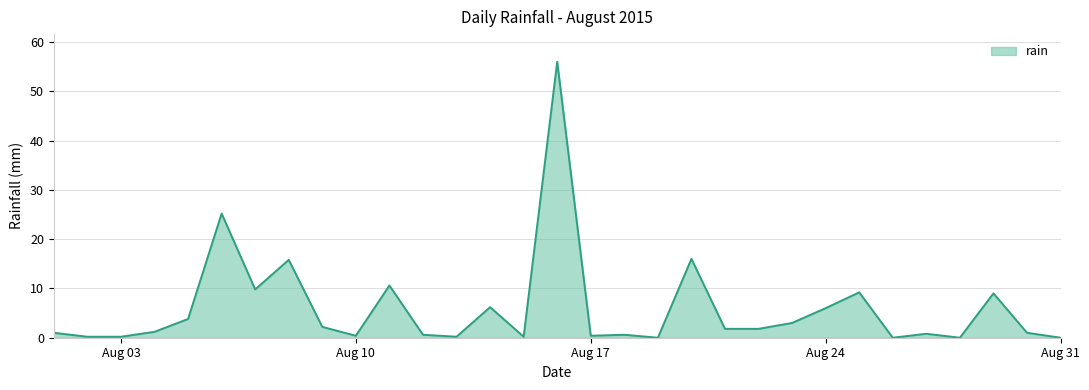

What is the difference between the maximum and minimum values?

56.0